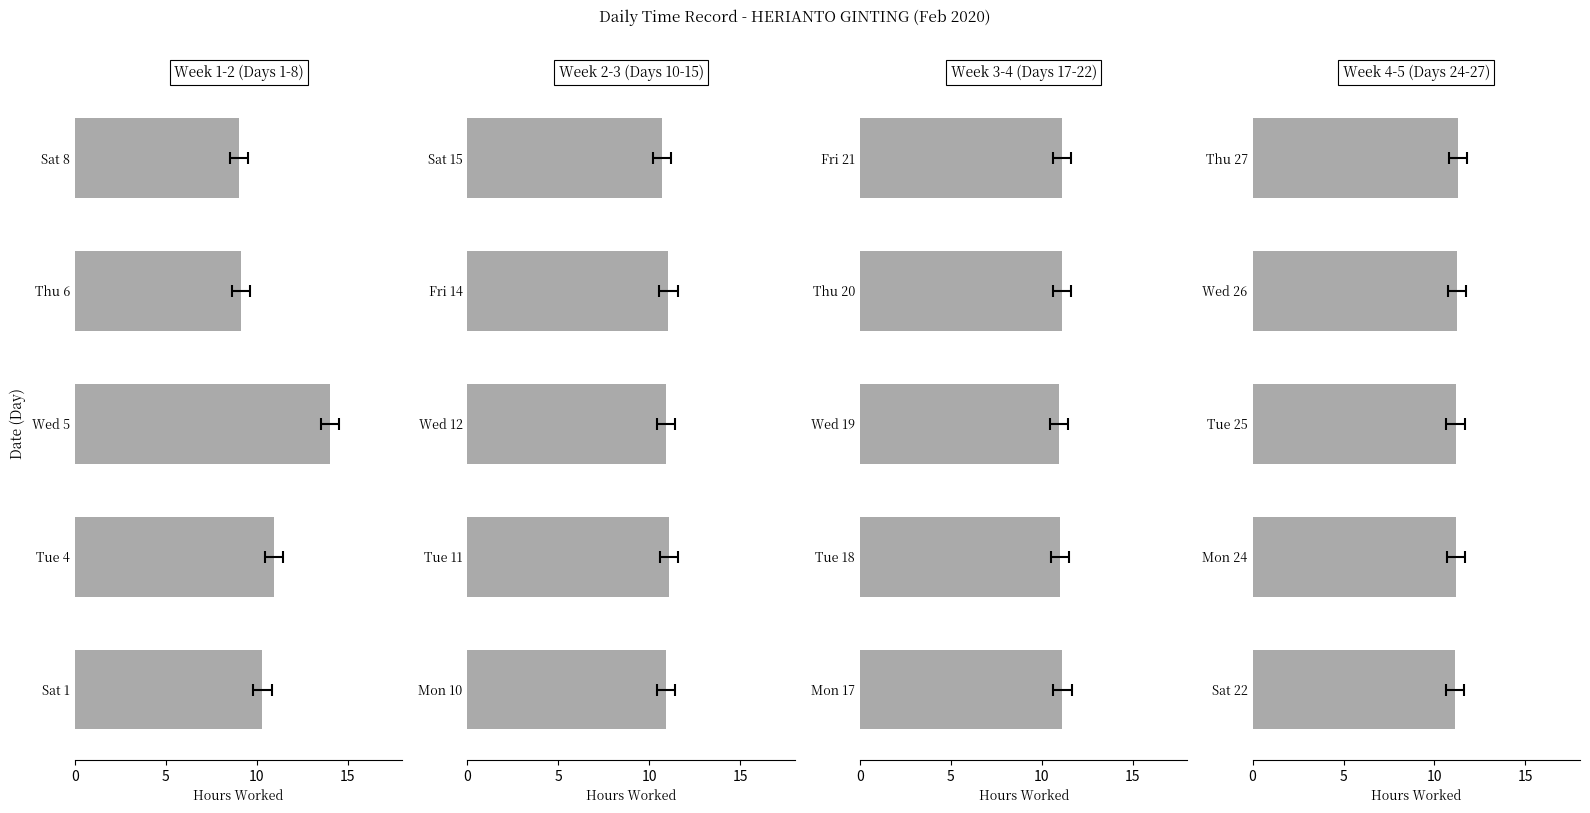

The value at Thu 27 is 4.7. True or false?

False